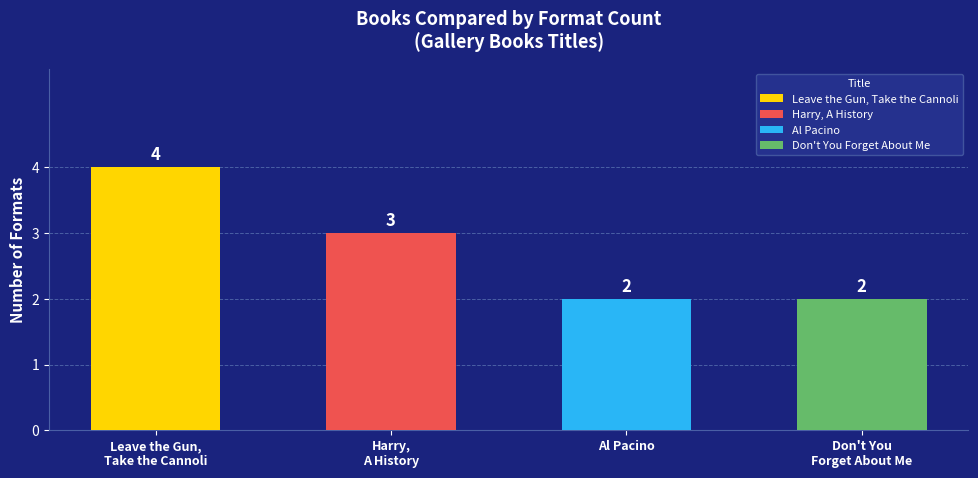

What is the label of the 2nd bar from the left?

Harry, A History